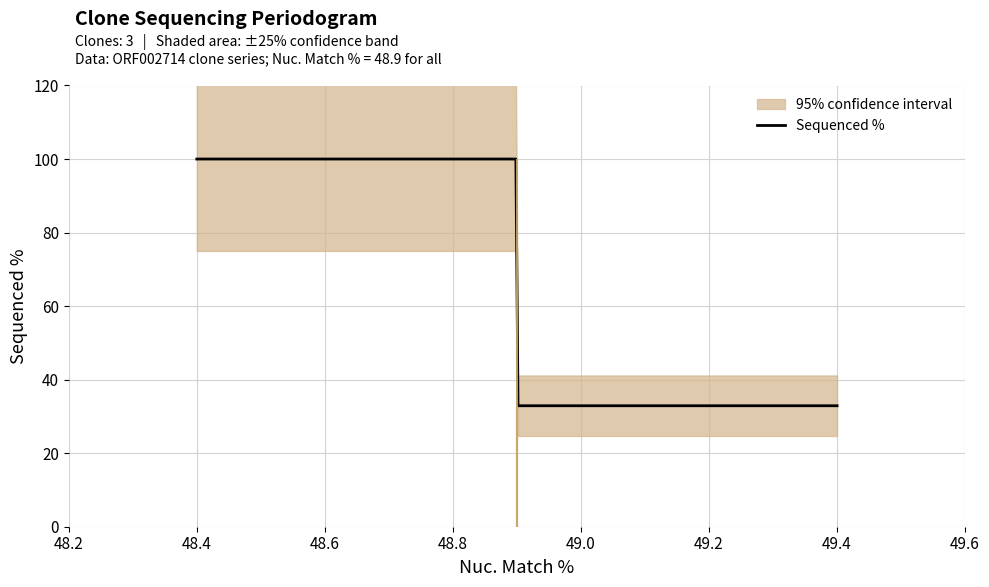

What is the minimum value for Sequenced %?

32.9